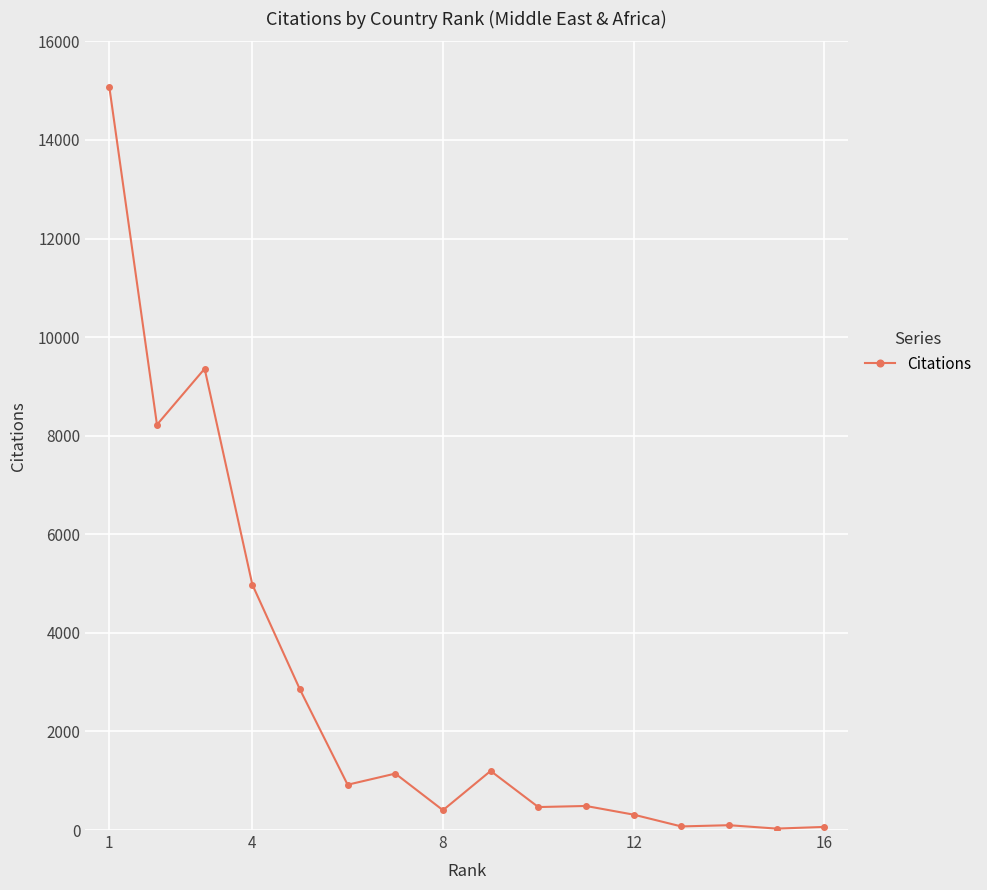

What is the minimum value shown in the chart?

29